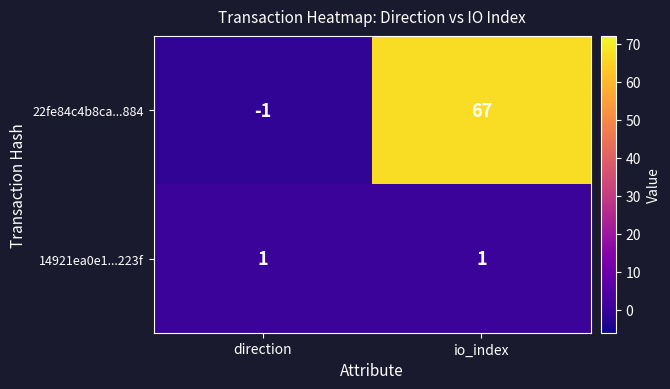

The 14921ea0e1...223f series shows 0 at direction. True or false?

False